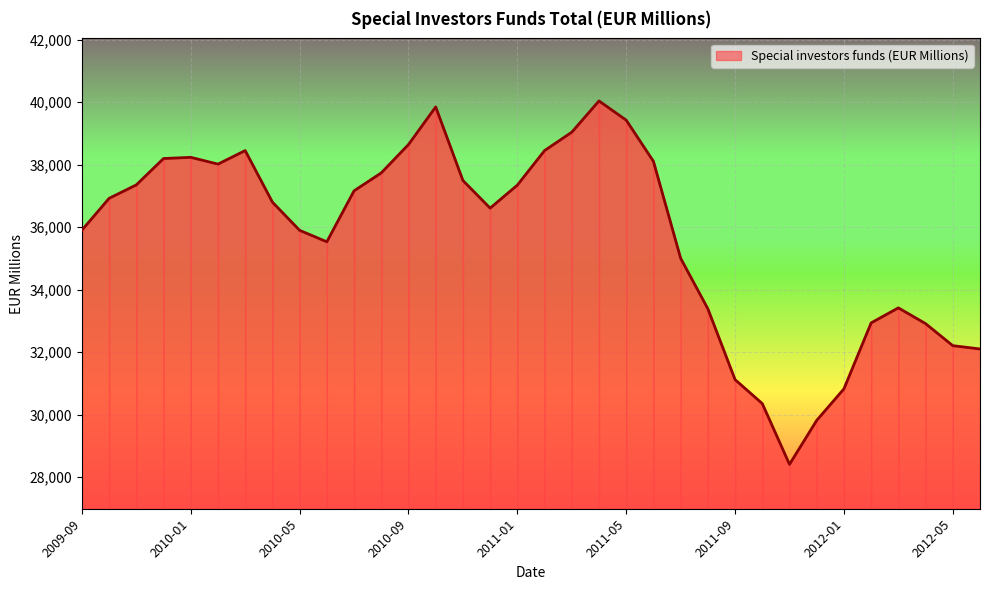

How many distinct data groups are displayed?

1